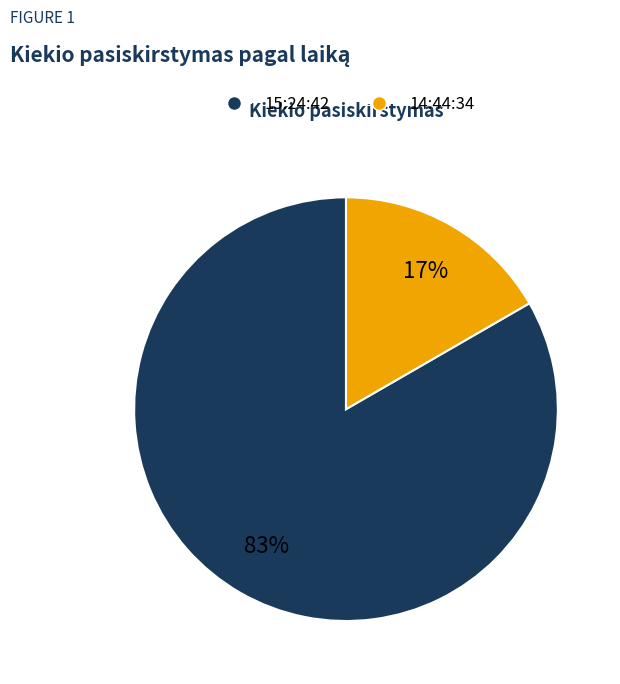

Which has a higher value, 14:44:34 or 15:24:42?

15:24:42